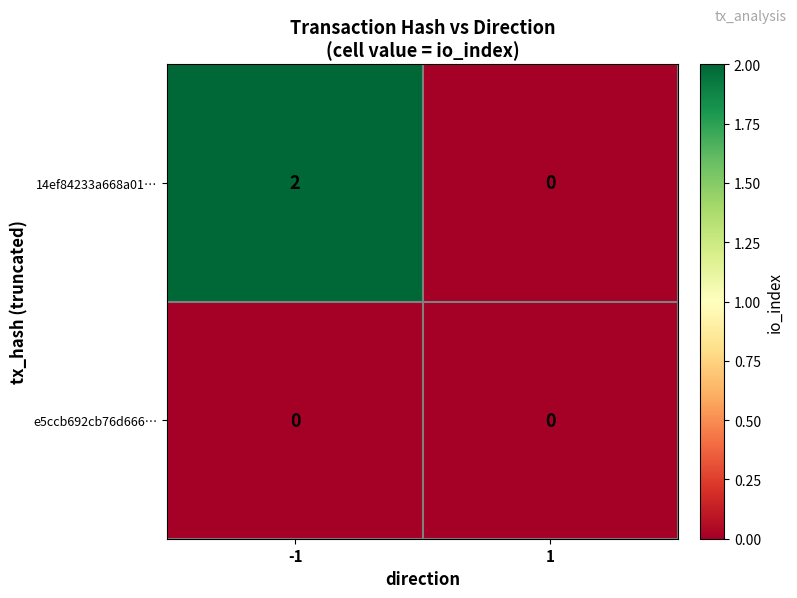

Which series has the largest total across all categories?

14ef84233a668a01…